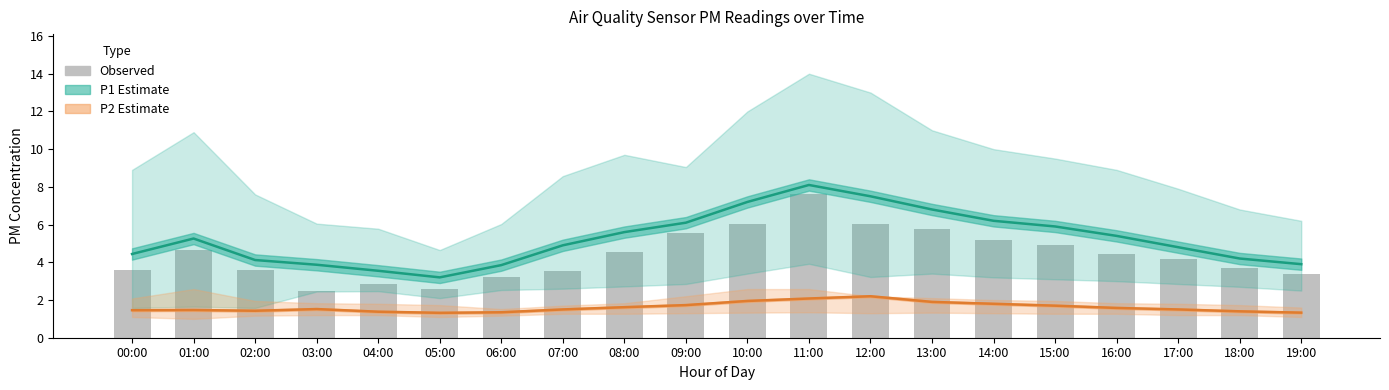

Rank the series at 07:00 from lowest to highest value.

P2 Estimate, Observed, P1 Estimate